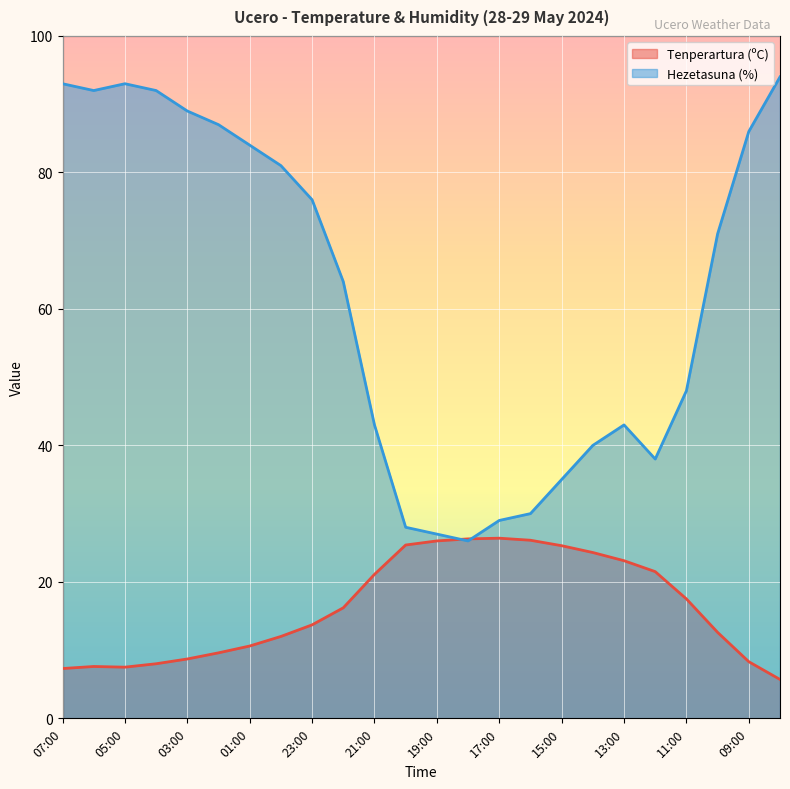

Where is the first local maximum for Hezetasuna (%)?

05:00